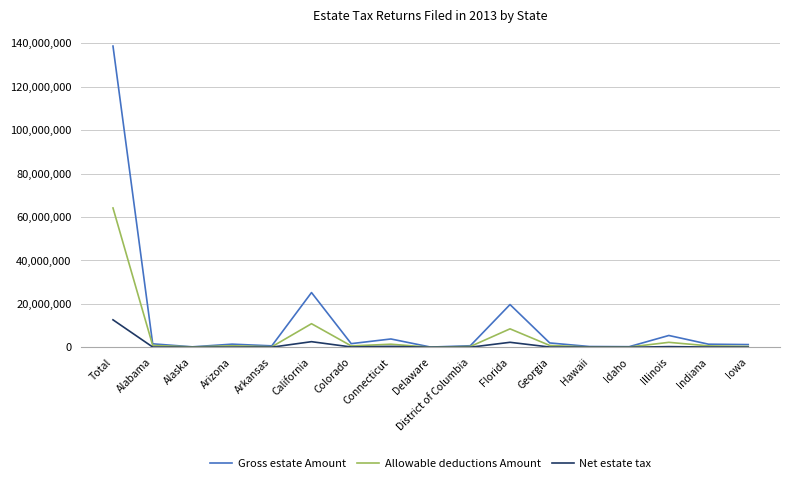

Read the Gross estate Amount value at Delaware, to the nearest 10.

122400